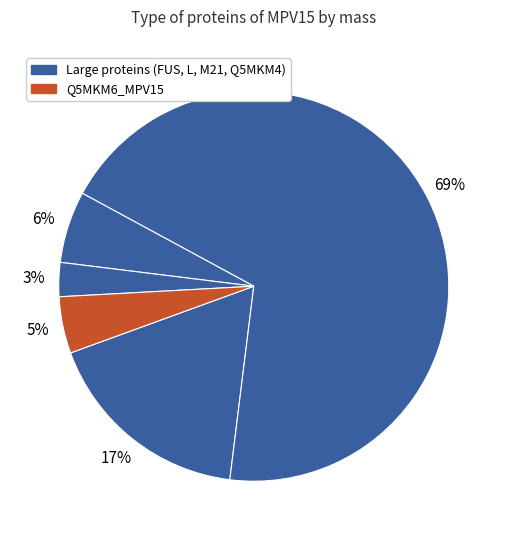

Rank the categories by value from highest to lowest.

L_MPV15, FUS_MPV15, M21_MPV15, Q5MKM6_MPV15, Q5MKM4_MPV15